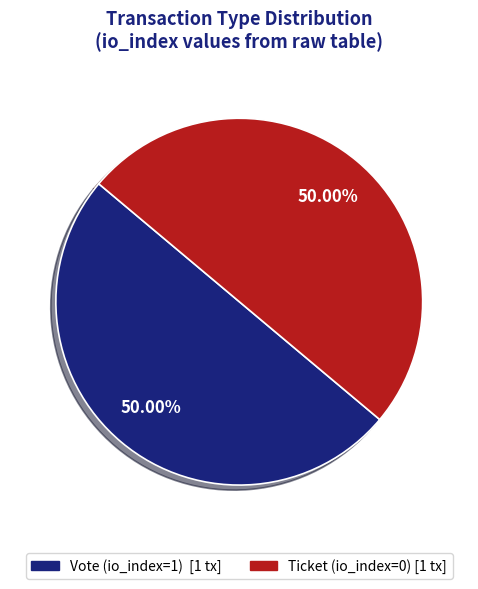

Do Vote (io_index=1) and Ticket (io_index=0) together represent more than half of the pie?

Yes